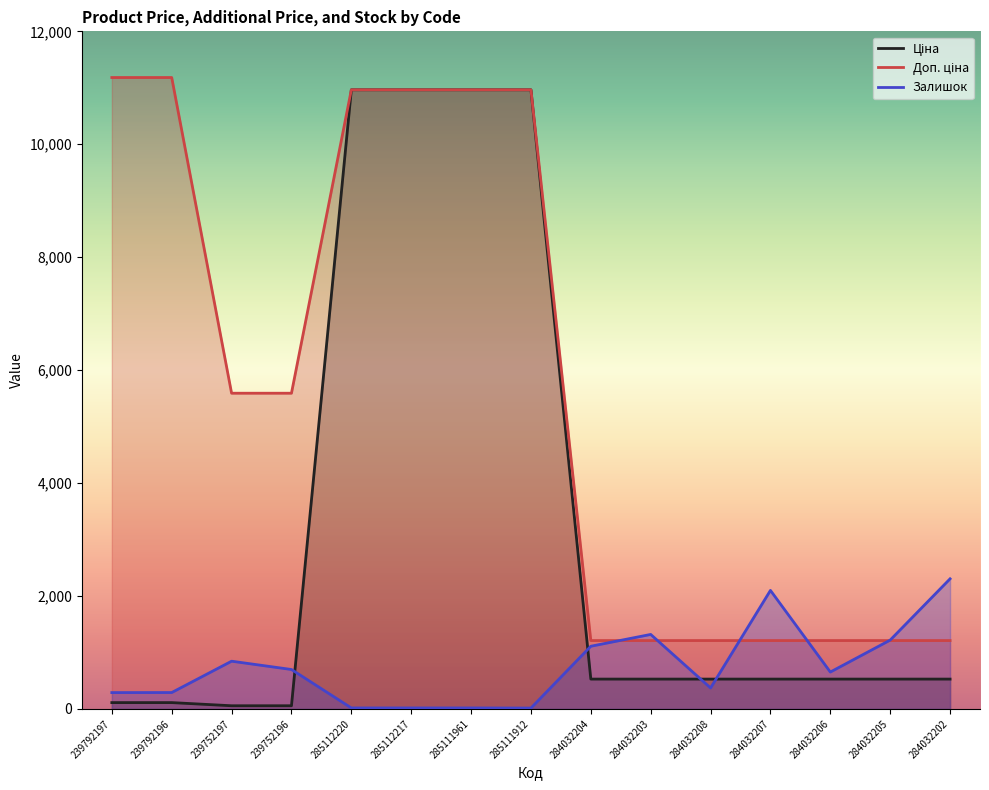

What is the difference between the maximum and minimum values in the Доп. ціна series?

9971.3